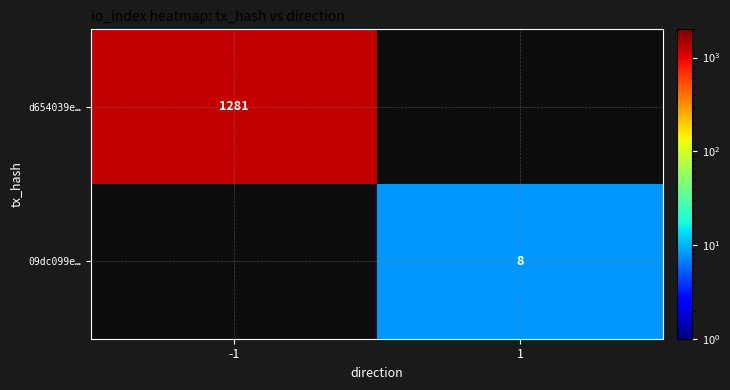

At how many categories does at least one series exceed 119?

1